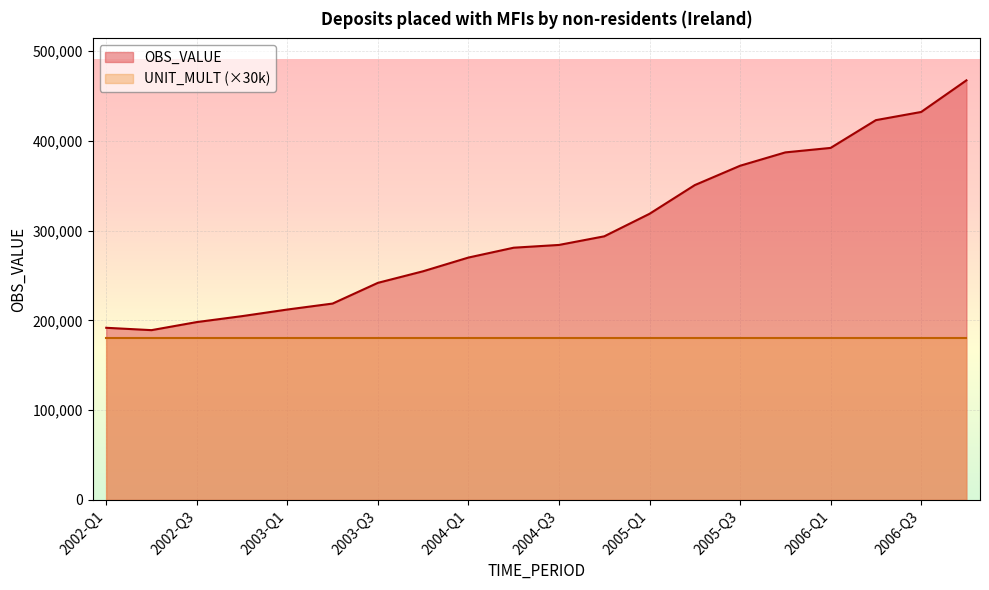

What is the minimum value shown in the chart?

180000